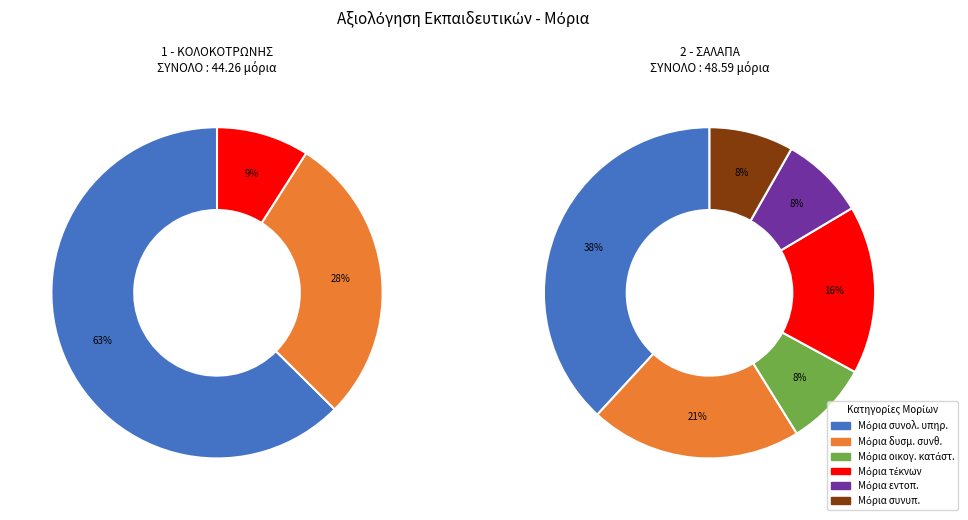

Rank the series at 1 - ΚΟΛΟΚΟΤΡΩΝΗΣ from highest to lowest value.

Μόρια συνολ. υπηρ., Μόρια δυσμ. συνθ., Μόρια τέκνων, Μόρια οικογ. κατάστ., Μόρια εντοπ., Μόρια συνυπ.